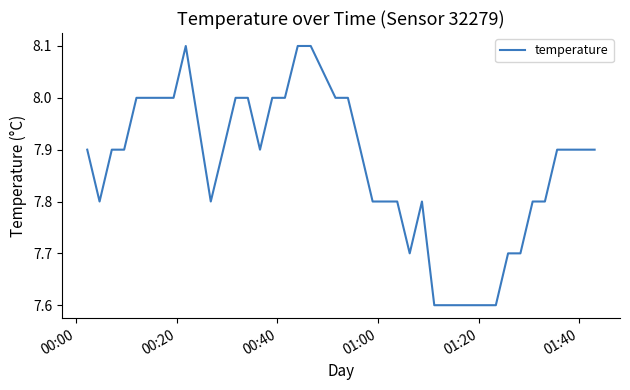

What is the smallest value displayed?

7.6